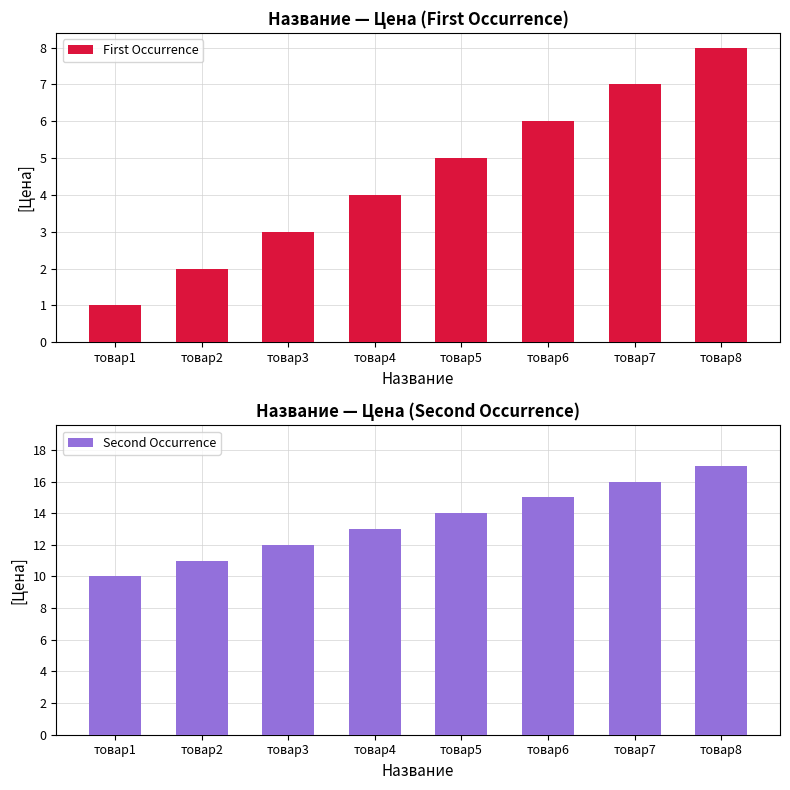

The value of First Occurrence at товар3 is 1. True or false?

False